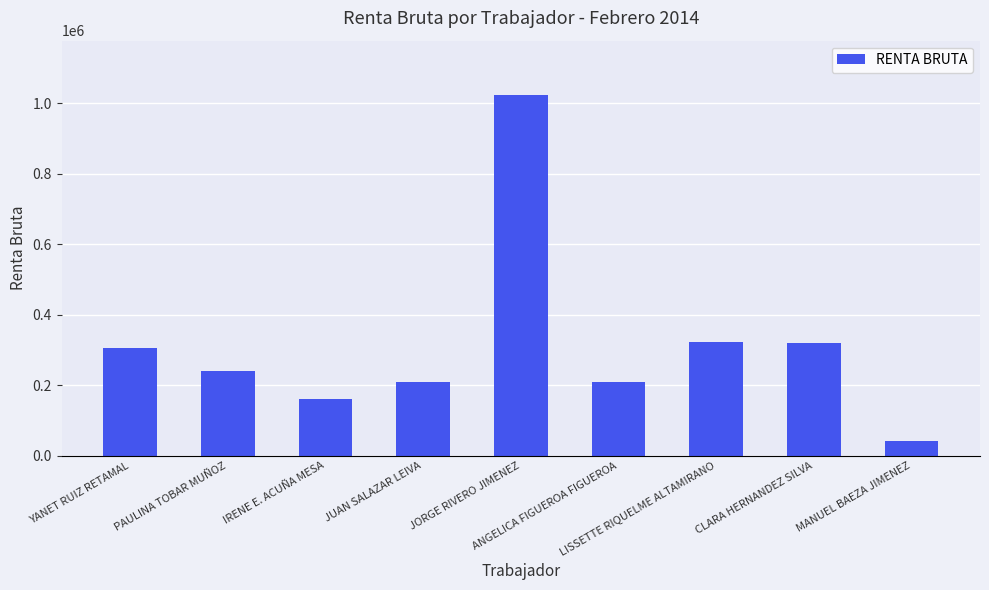

What is the value of the 6th bar from the left?

208000